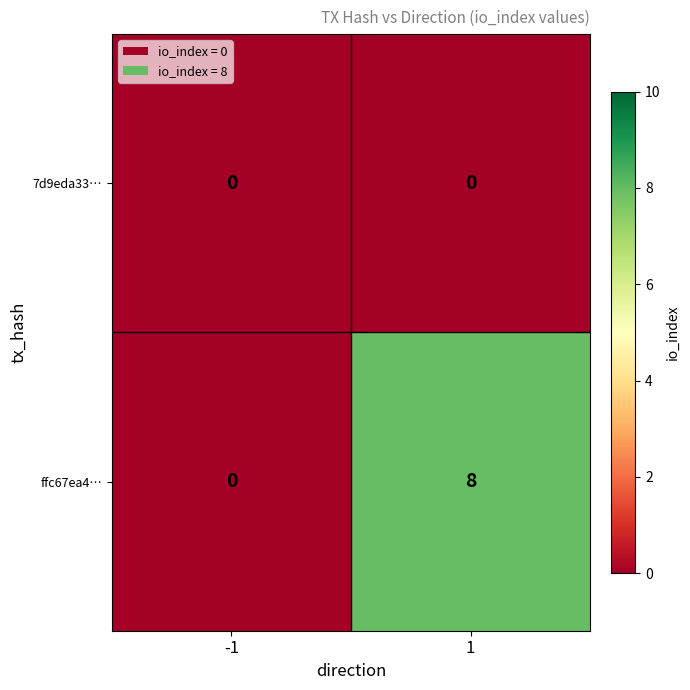

What is the difference between the maximum and minimum values in the ffc67ea4… series?

8